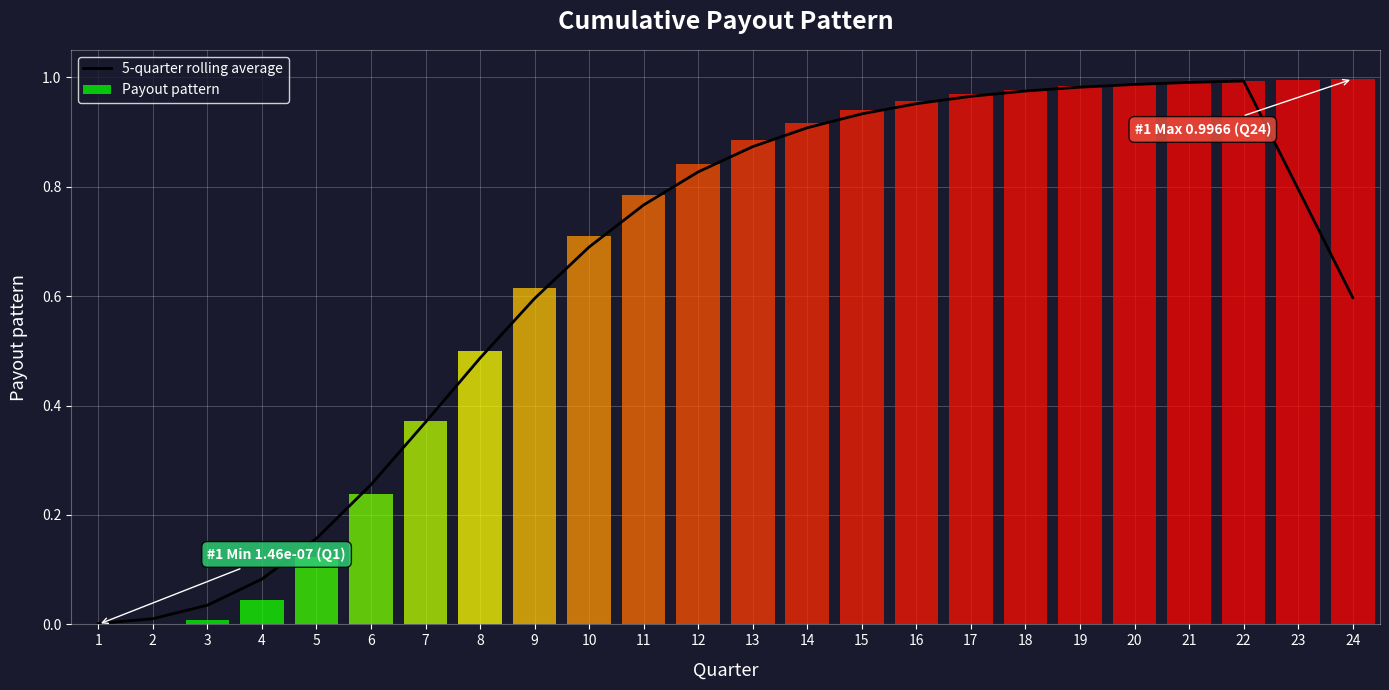

What is the sum of the values at 15 and 10?

1.6